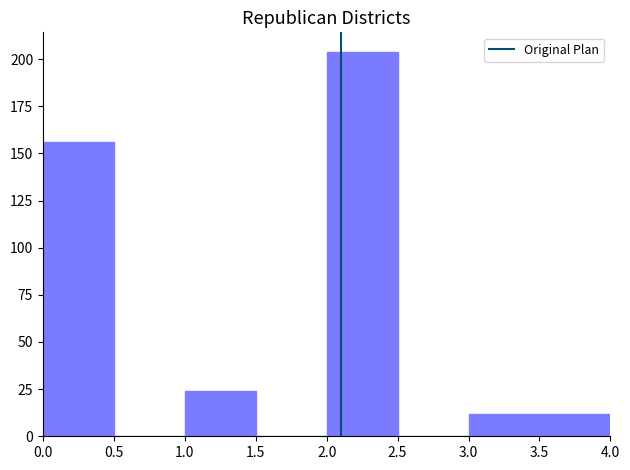

What is the height of the bar covering 0.0 to 0.5 on the x-axis? The values are not printed on the chart, so give them approximately, as read against the axis.

155